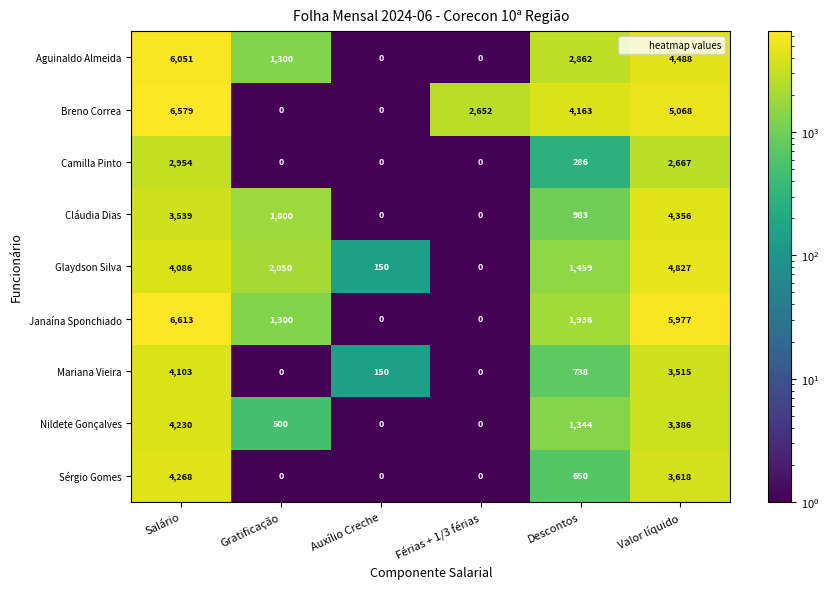

Is it true that Glaydson Silva equals 4086 at Salário?

True